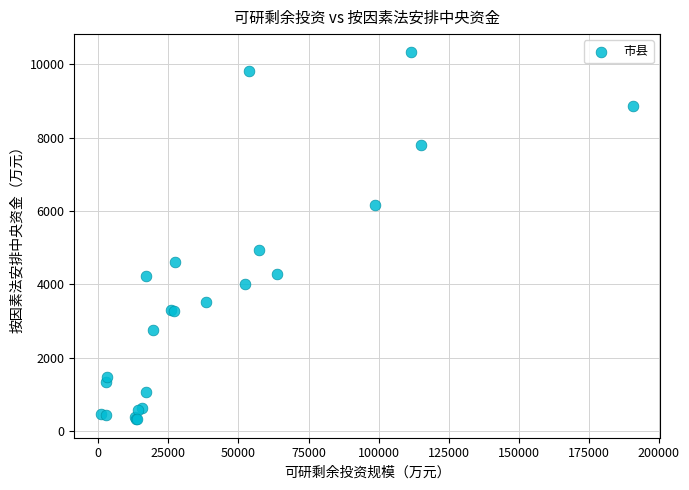

What Y value in the scatter plot is closest to 5324?

4947.9